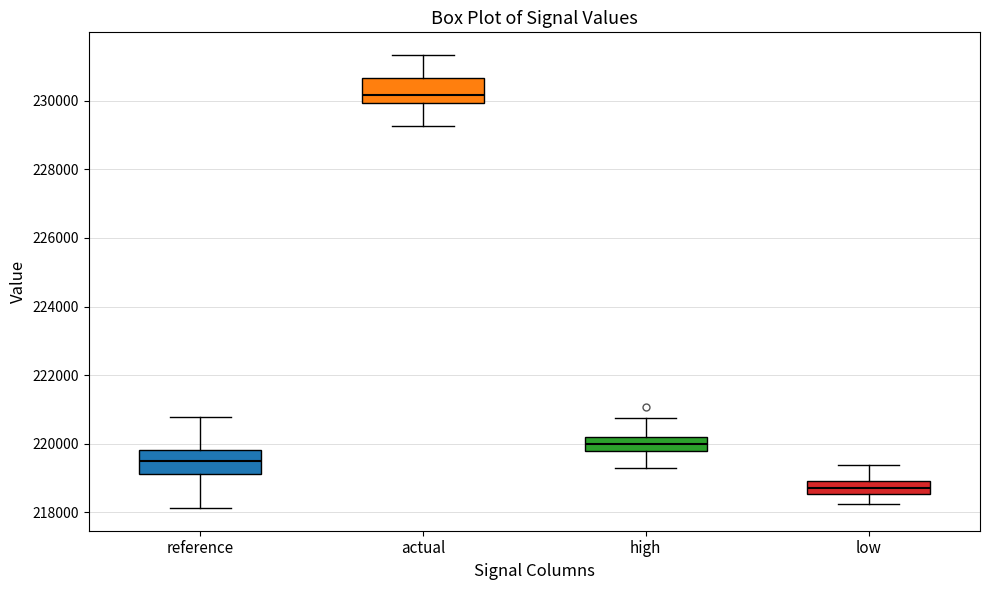

Reading left to right, read every box against the y-axis: the position of its median line, the range the box covers, and the ends of its whiskers. The values are not printed on the chart, so give them approximately, as read against the axis.

reference: median 219600, box 219200 to 219800, whiskers 218200 to 220800
actual: median 230200, box 230000 to 230600, whiskers 229200 to 231400
high: median 220000, box 219800 to 220200, whiskers 219400 to 220800
low: median 218800, box 218600 to 219000, whiskers 218200 to 219400